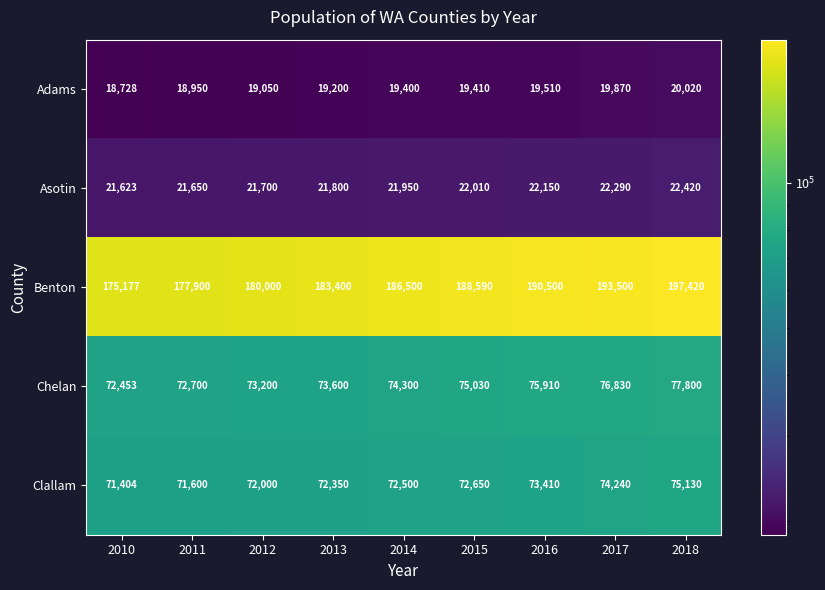

What is the sum of the Chelan values at 2018 and 2017?

154630